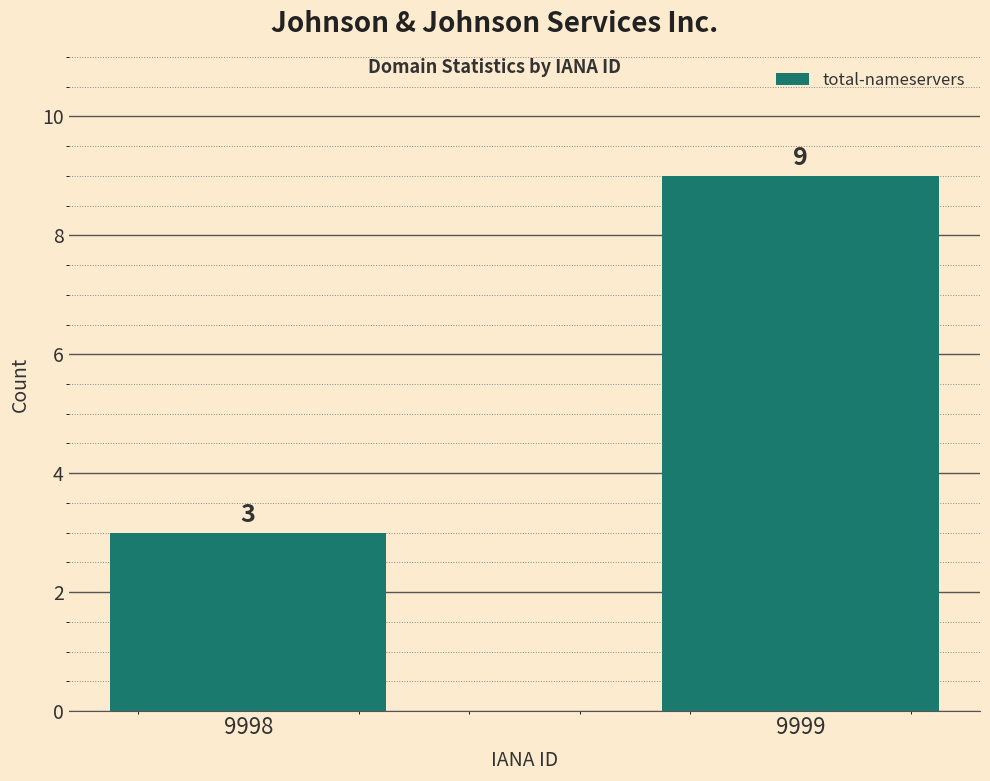

The chart shows a value of 9 at 9999. True or false?

True